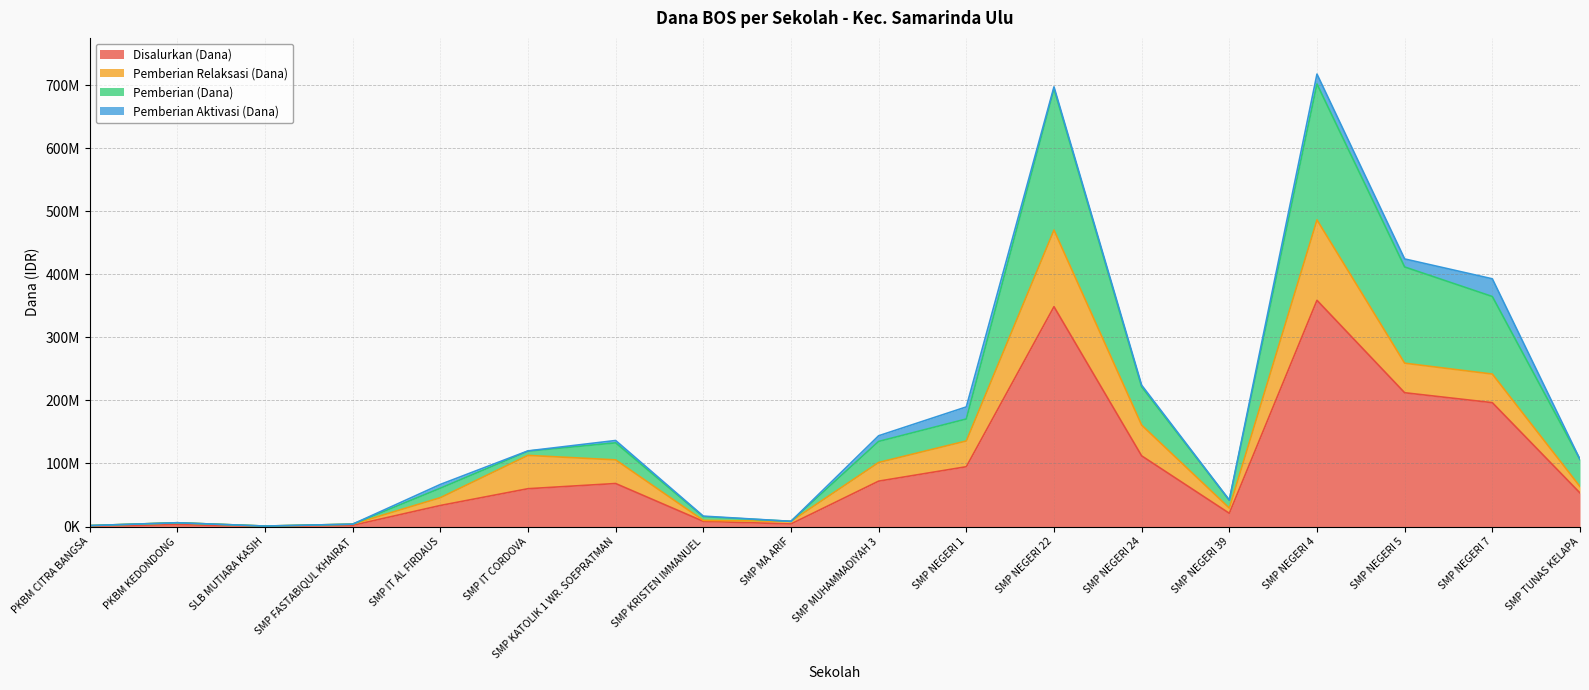

What is the difference between the highest and lowest values at SMP NEGERI 24?

109500000